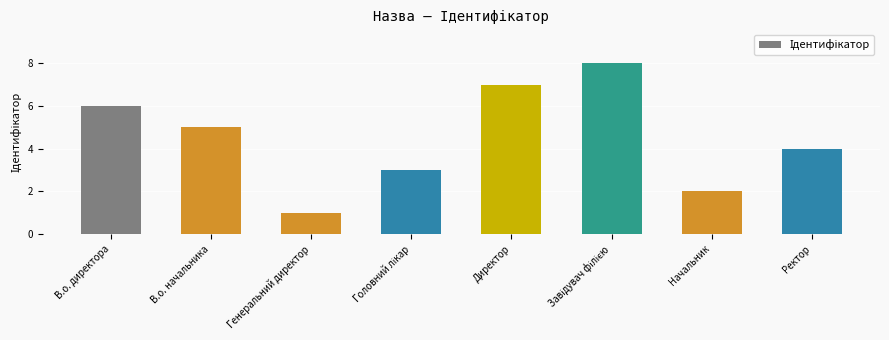

Between Начальник and Ректор, which is larger?

Ректор